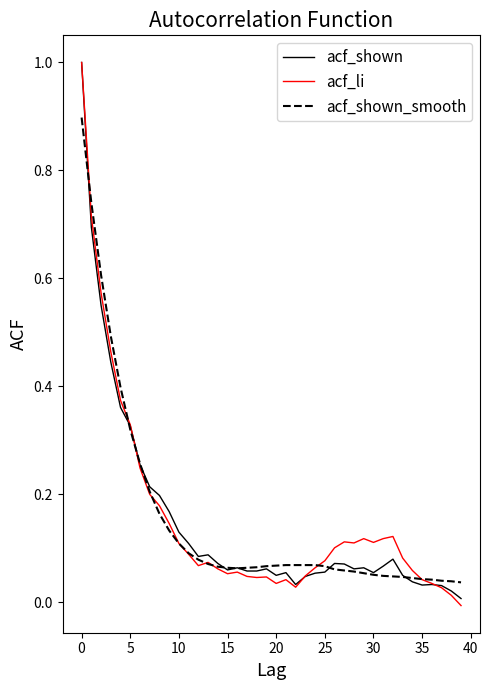

How many lines are shown in the chart?

3